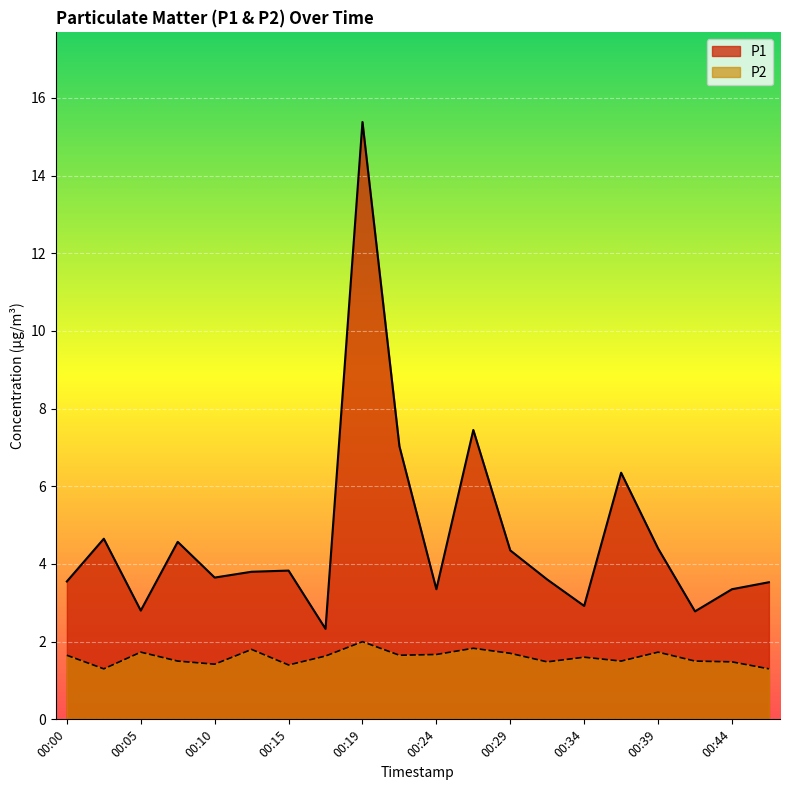

The P2 series shows 1.6 at 00:00. True or false?

True